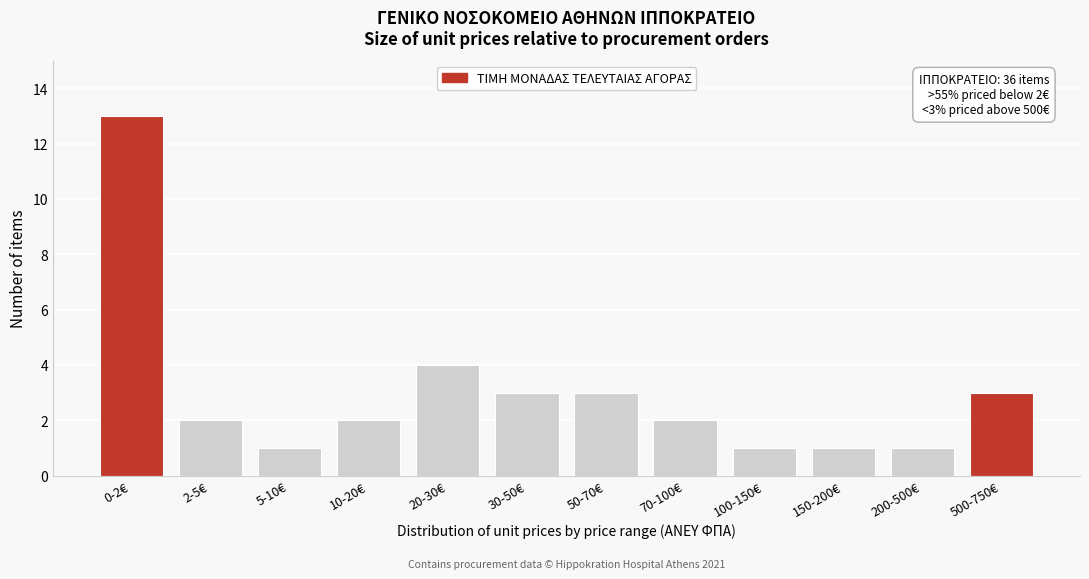

Reading left to right, extract all data points from this chart.

0-2€=13	2-5€=2	5-10€=1	10-20€=2	20-30€=4	30-50€=3	50-70€=3	70-100€=2	100-150€=1	150-200€=1	200-500€=1	500-750€=3